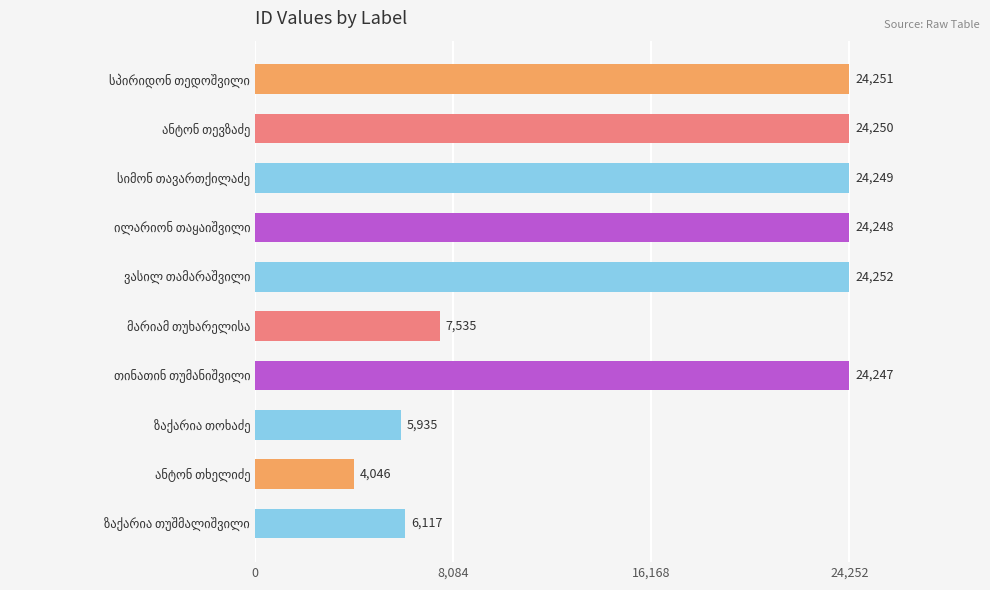

What is the difference between the maximum and minimum values?

20206